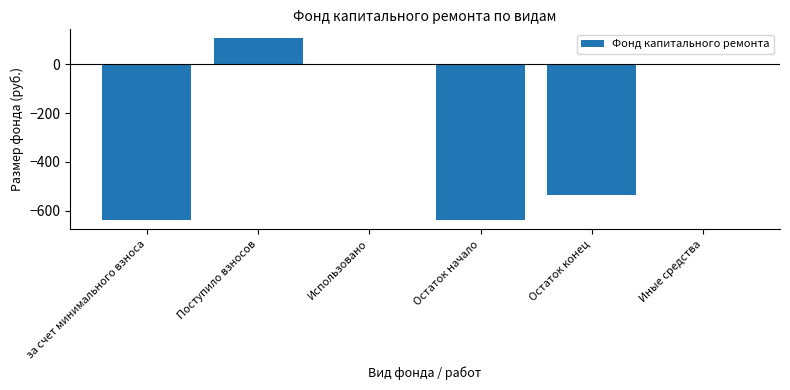

Reading left to right, what are all the values shown in this chart?

-638.7	105.5	0.0	-638.7	-533.2	0.0